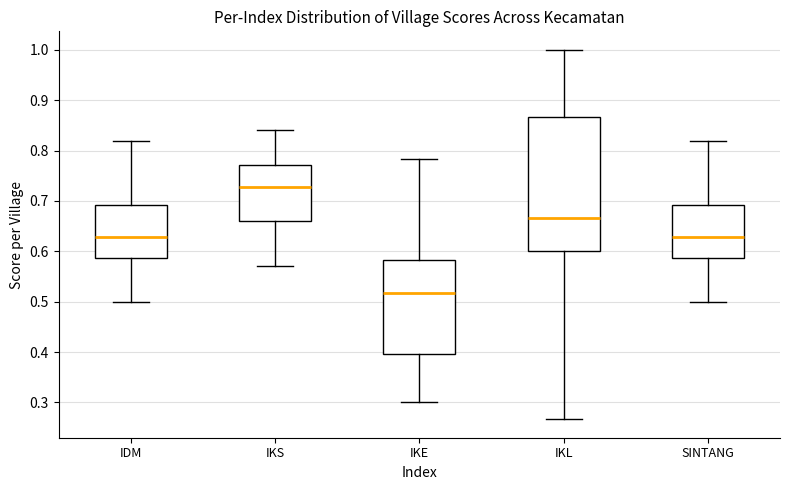

Reading left to right, transcribe this box plot: for each box, give where its median line is, the range the box spans, and where its two whiskers end, as read against the y-axis. The values are not printed on the chart, so give them approximately, as read against the axis.

IDM: median 0.63, box 0.59 to 0.69, whiskers 0.50 to 0.82
IKS: median 0.73, box 0.66 to 0.77, whiskers 0.57 to 0.84
IKE: median 0.52, box 0.40 to 0.58, whiskers 0.30 to 0.78
IKL: median 0.67, box 0.60 to 0.87, whiskers 0.27 to 1.00
SINTANG: median 0.63, box 0.59 to 0.69, whiskers 0.50 to 0.82